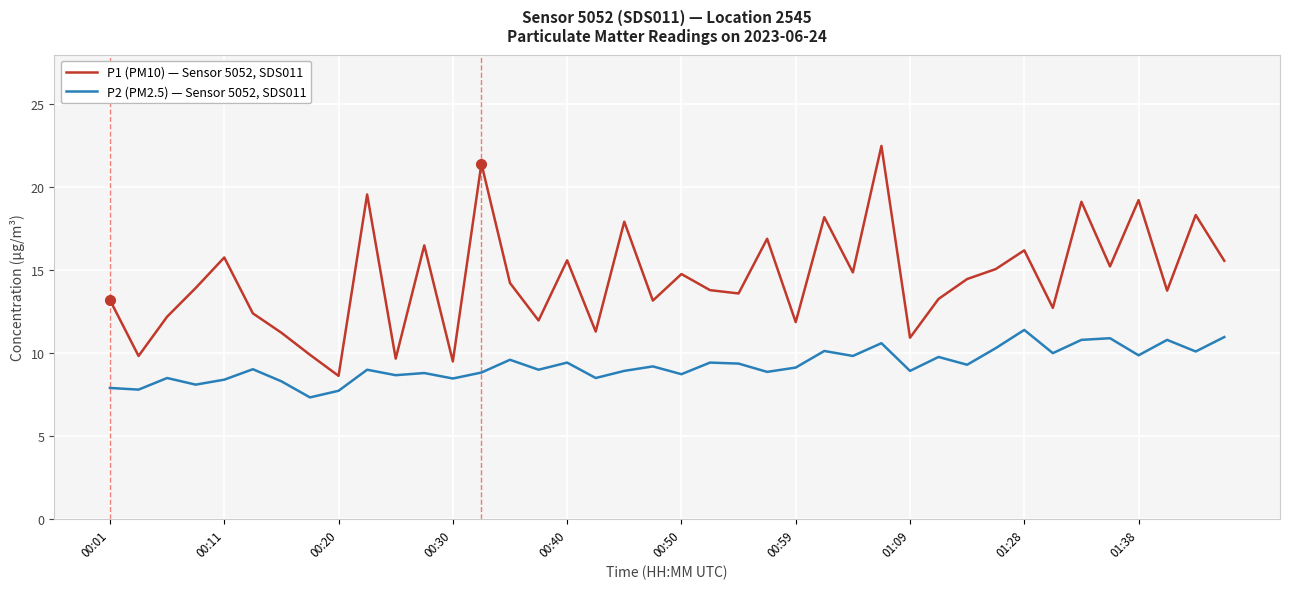

Which series has the largest total across all categories?

P1 (PM10) — Sensor 5052, SDS011